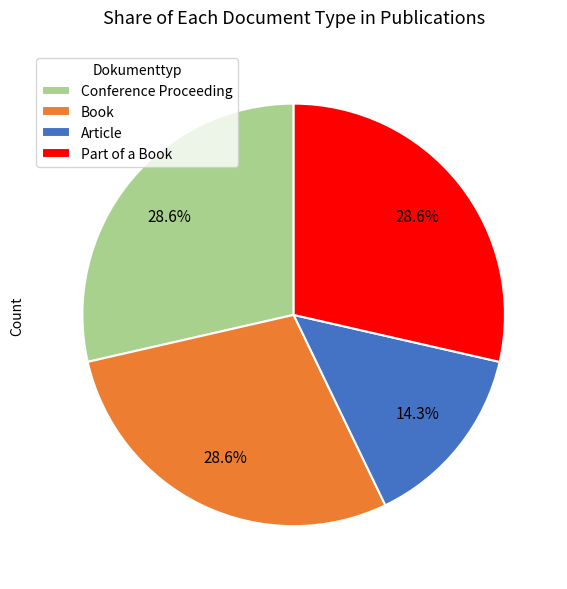

How many slices are in this pie chart?

4